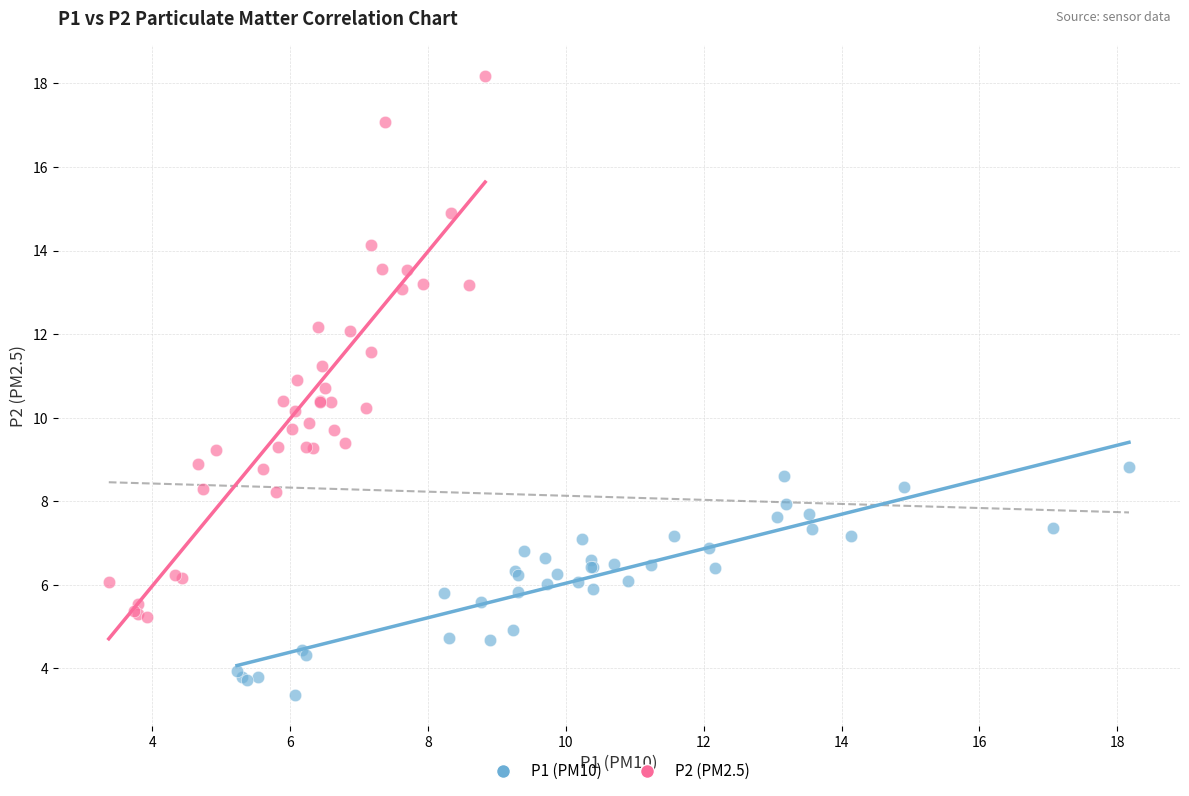

What are all the series names shown in the legend?

P1 (PM10), P2 (PM2.5)